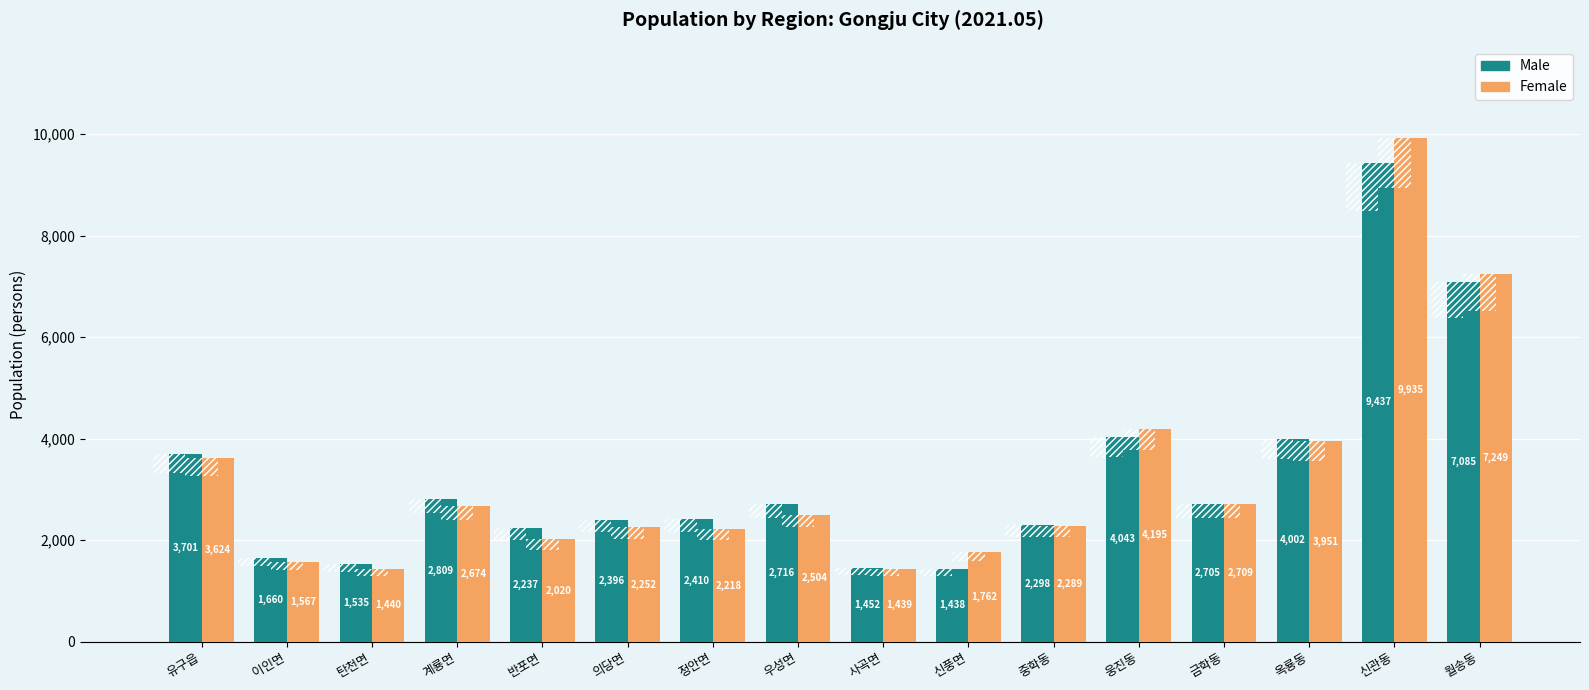

The Female series shows 9935 at 신관동. True or false?

True